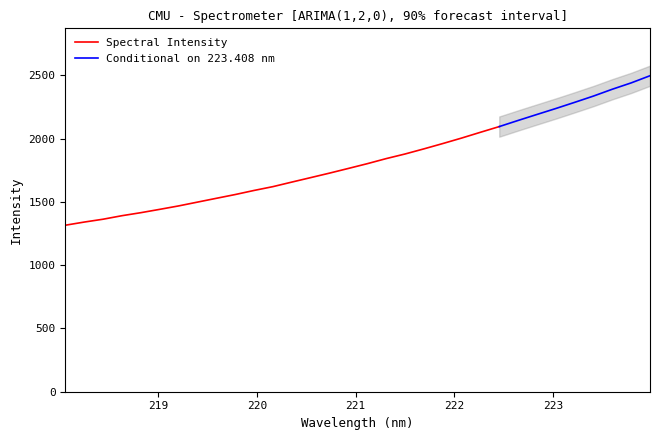

Reading left to right, extract all data points from this chart.

218.0596=1315.4	218.2508=1340.4	218.442=1362.9	218.6332=1390.7	218.8244=1414.6	219.0156=1440.9	219.2067=1468.0	219.3979=1498.1	219.589=1528.2	219.7801=1557.9	219.9712=1590.3	220.1623=1620.4	220.3533=1656.3	220.5444=1691.7	220.7354=1727.2	220.9264=1764.2	221.1174=1801.7	221.3083=1841.8	221.4993=1878.2	221.6902=1918.7	221.8812=1960.6	222.0721=2004.0	222.263=2049.8	222.4538=2094.8	222.6447=2143.3	222.8355=2190.7	223.0264=2237.6	223.2172=2286.3	223.408=2336.1	223.5987=2390.0	223.7895=2440.1	223.9802=2496.7